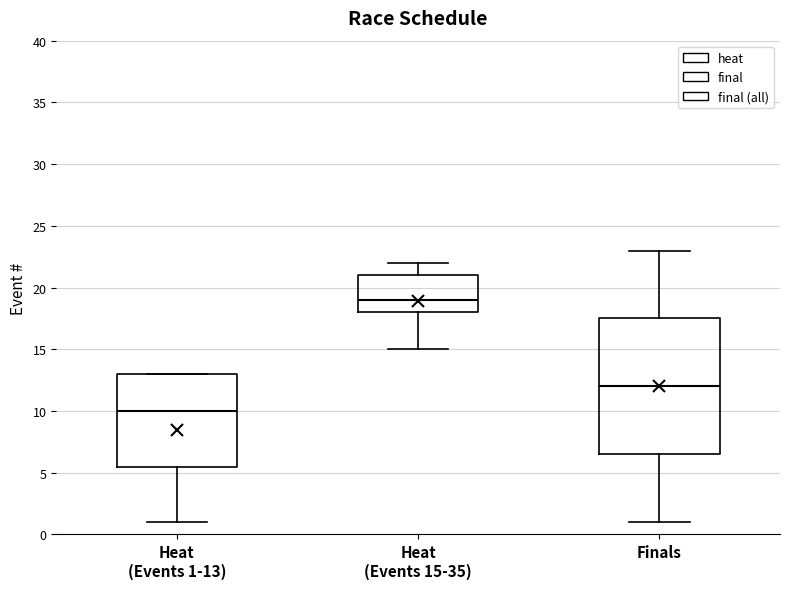

Which box has the highest median line?

Heat (Events 15-35)